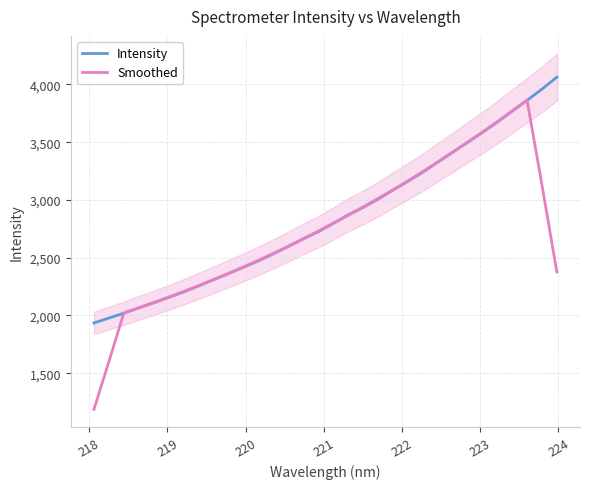

Count the number of categories in the chart.

32